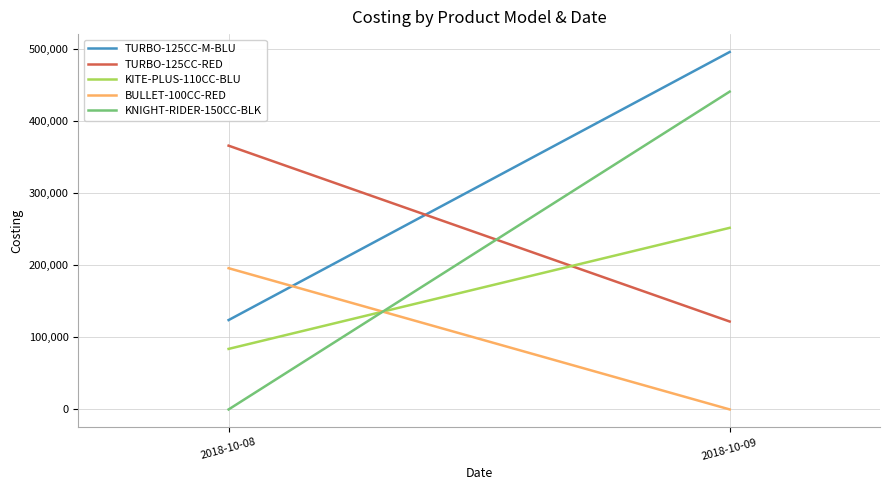

What is the spread (max minus min) of values at 2018-10-09?

496000